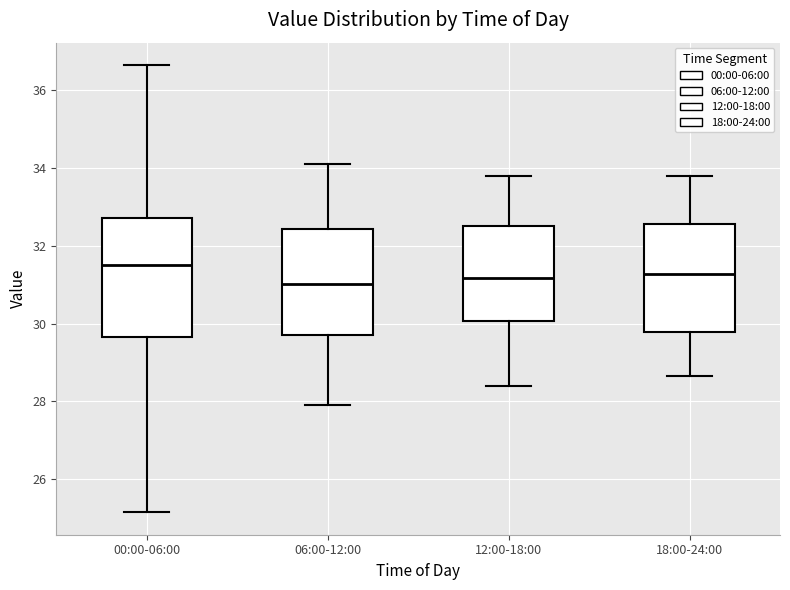

Reading left to right, read every box against the y-axis: the position of its median line, the range the box covers, and the ends of its whiskers. The values are not printed on the chart, so give them approximately, as read against the axis.

00:00-06:00: median 31.6, box 29.6 to 32.8, whiskers 25.2 to 36.6
06:00-12:00: median 31.0, box 29.8 to 32.4, whiskers 28.0 to 34.2
12:00-18:00: median 31.2, box 30.0 to 32.6, whiskers 28.4 to 33.8
18:00-24:00: median 31.2, box 29.8 to 32.6, whiskers 28.6 to 33.8